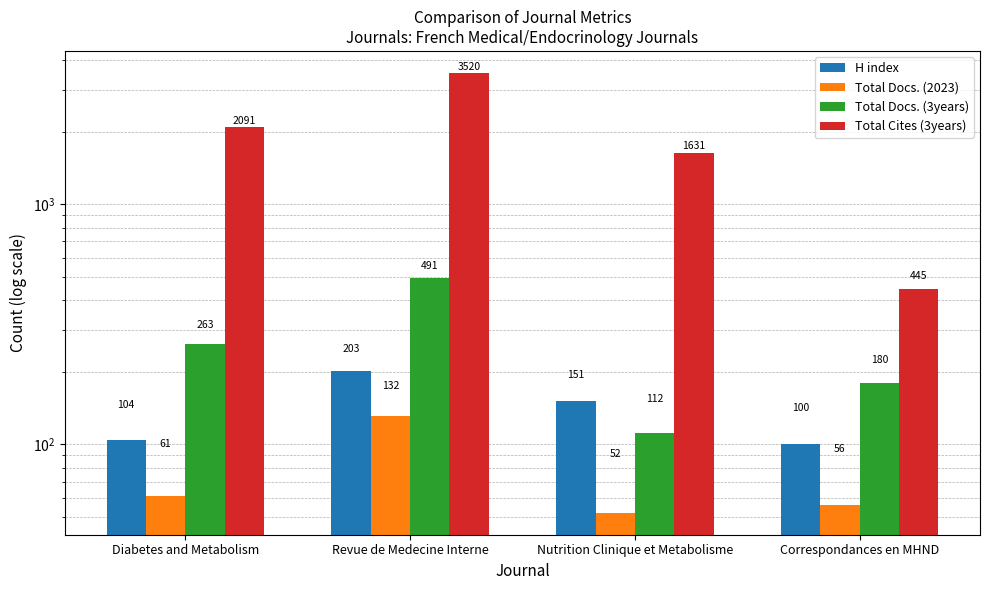

Which label corresponds to the smallest value in the chart?

Nutrition Clinique et Metabolisme